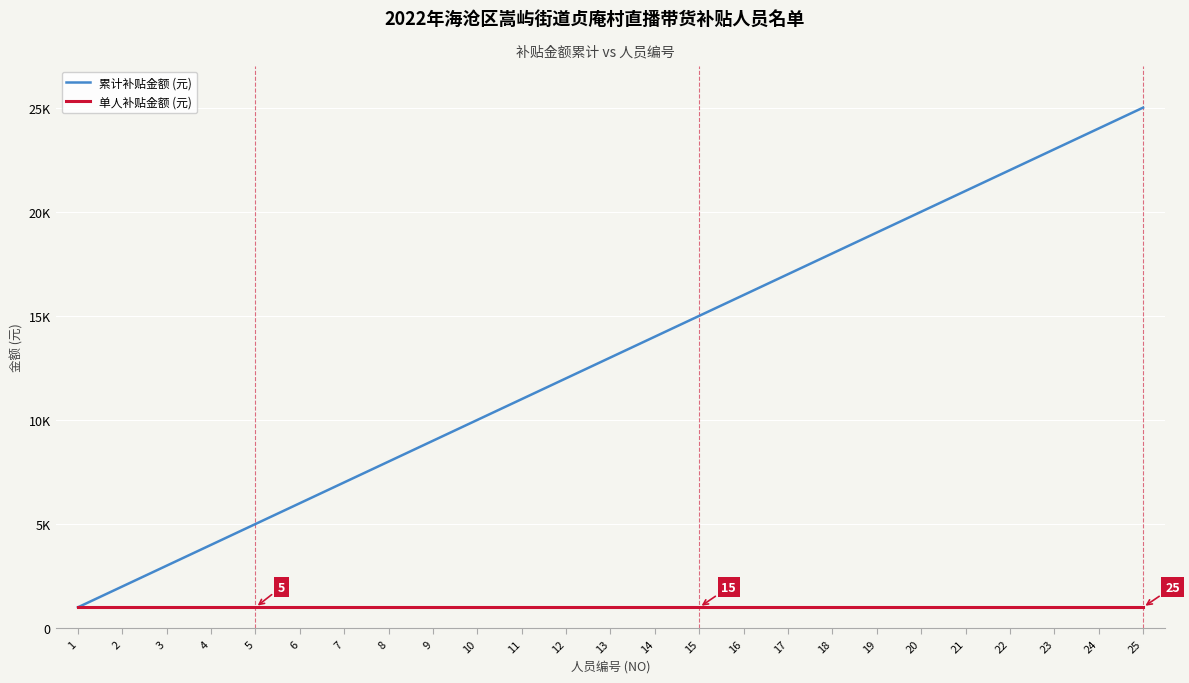

What are all the series names shown in the legend?

累计补贴金额 (元), 单人补贴金额 (元)